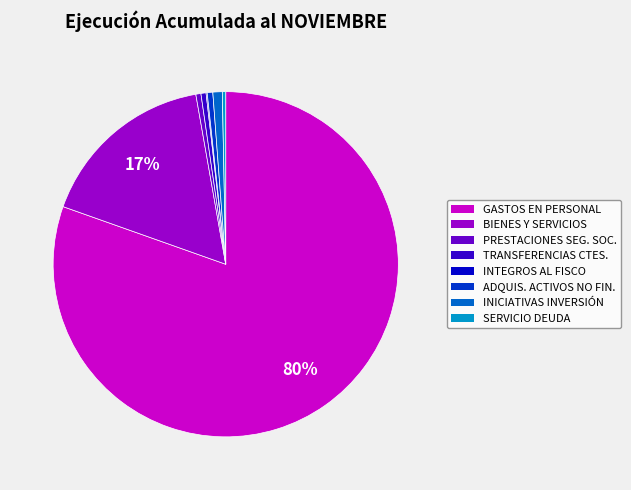

Is there a majority slice in this chart?

Yes